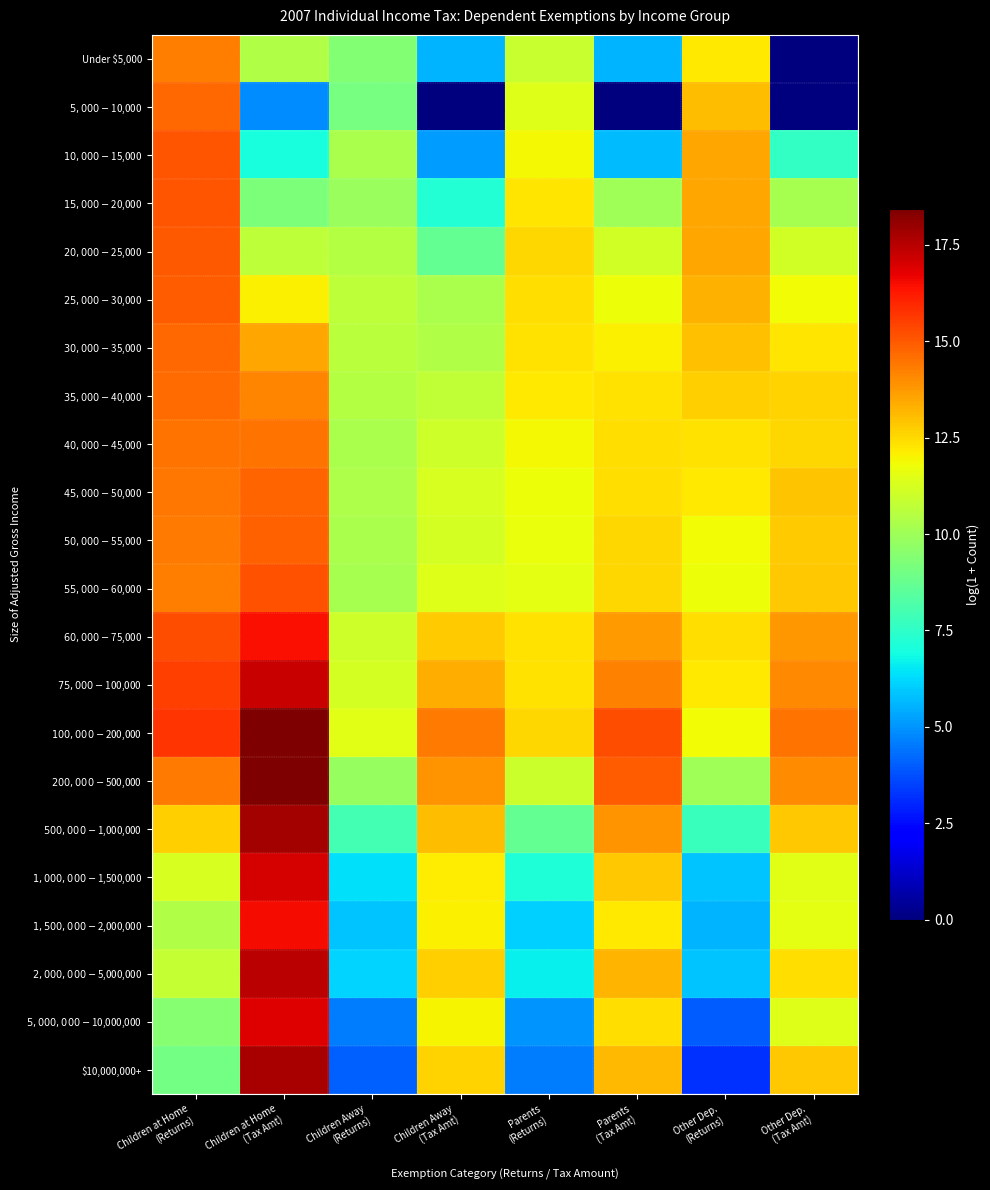

At how many categories does at least one series exceed 6?

8